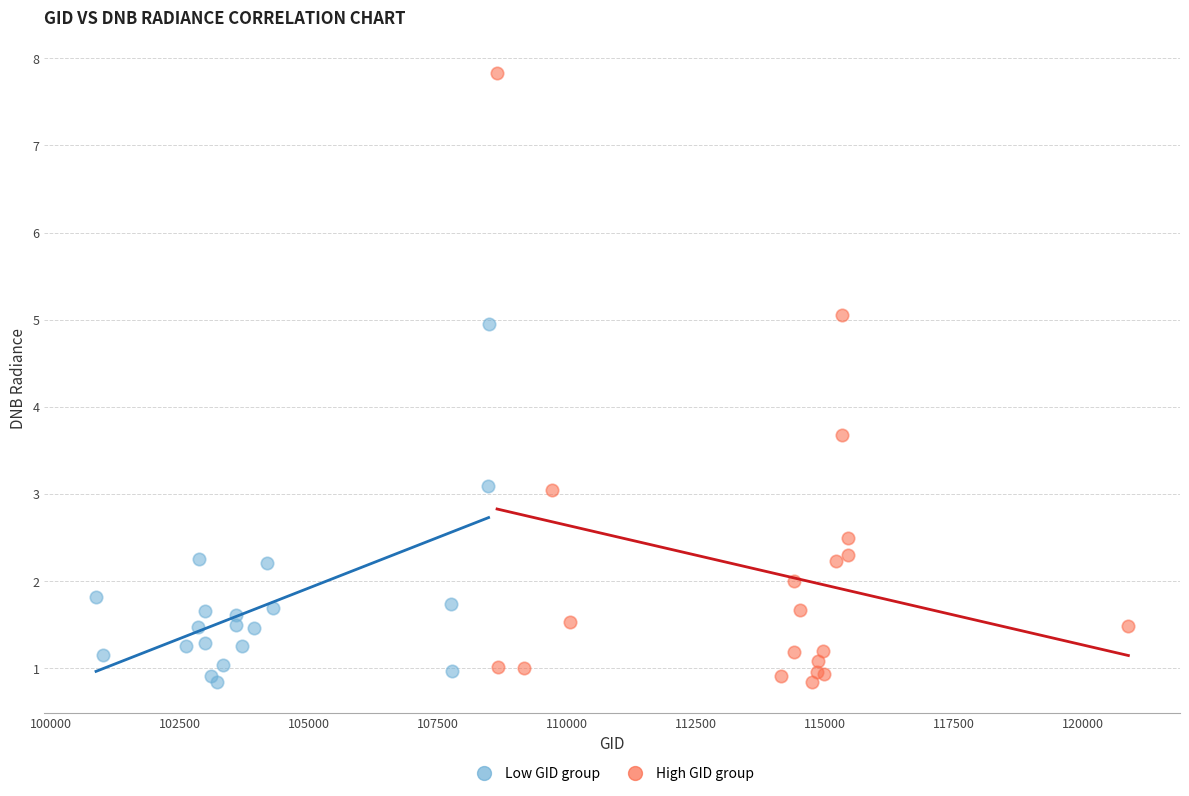

Which series has the largest Y range (max minus min)?

High GID group